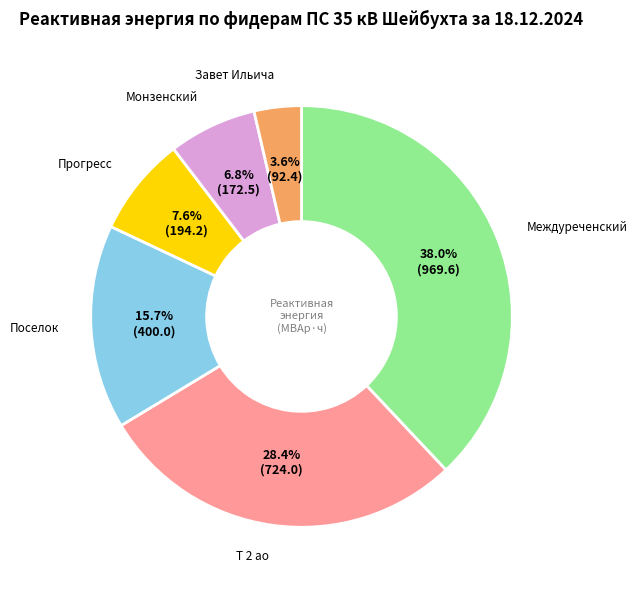

Is Т 2 ао the majority of the pie?

No